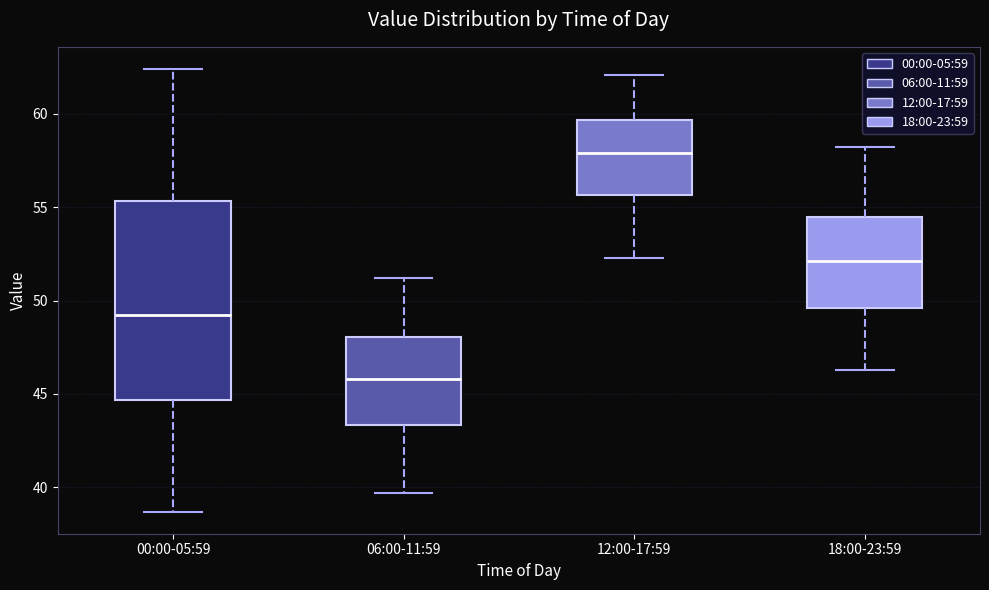

Reading left to right, transcribe this box plot: for each box, give where its median line is, the range the box spans, and where its two whiskers end, as read against the y-axis. The values are not printed on the chart, so give them approximately, as read against the axis.

00:00-05:59: median 49.0, box 44.5 to 55.5, whiskers 38.5 to 62.5
06:00-11:59: median 46.0, box 43.5 to 48.0, whiskers 39.5 to 51.0
12:00-17:59: median 58.0, box 55.5 to 59.5, whiskers 52.5 to 62.0
18:00-23:59: median 52.0, box 49.5 to 54.5, whiskers 46.5 to 58.0